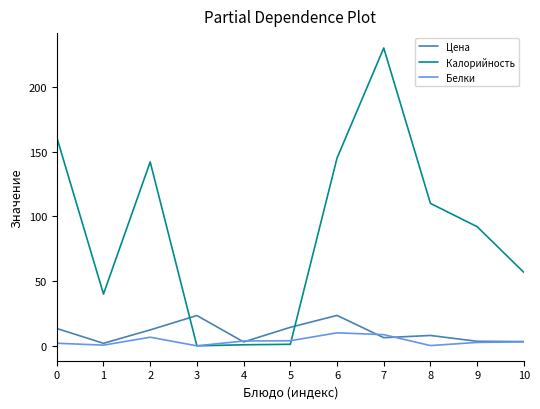

Which label corresponds to the largest value in the chart?

7